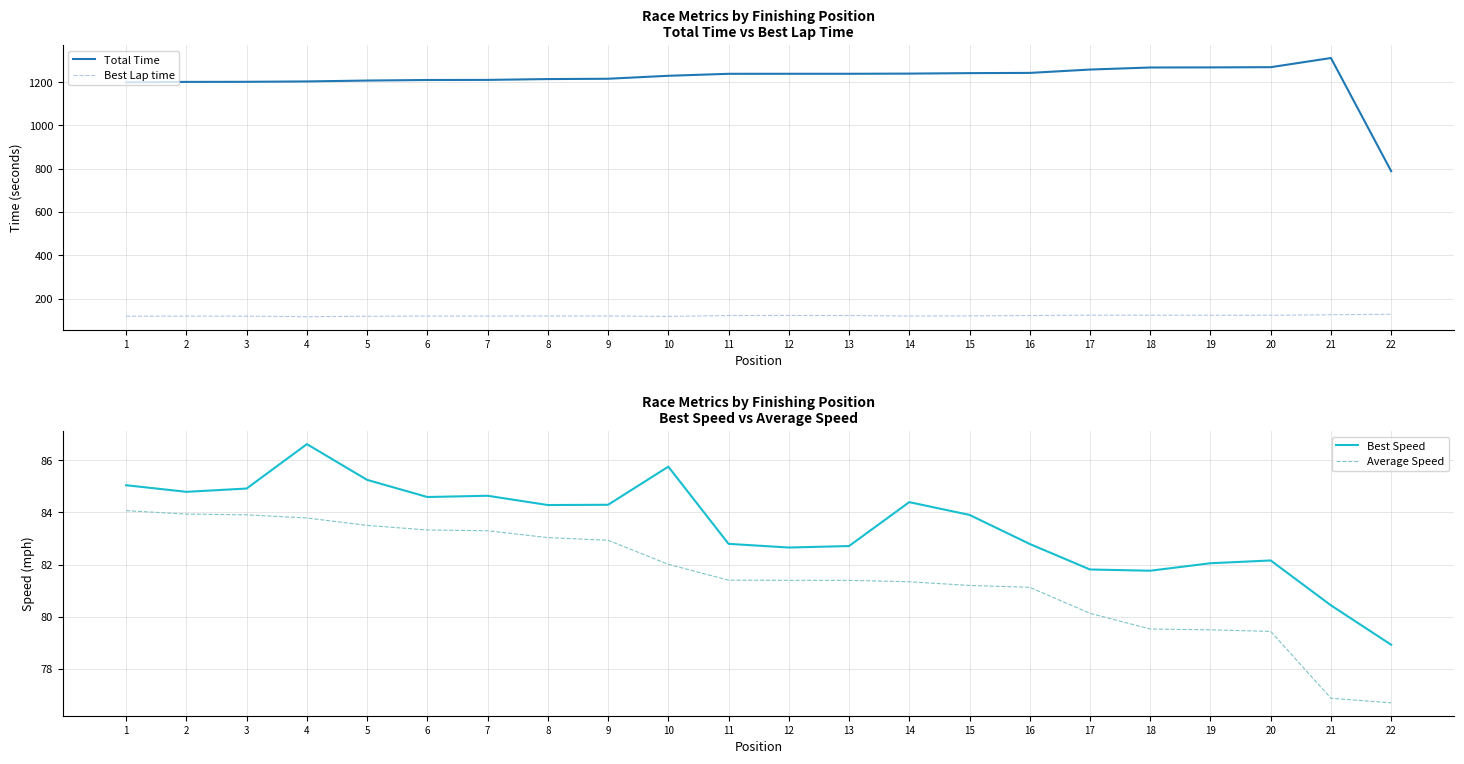

At which label does Average Speed reach its peak?

1